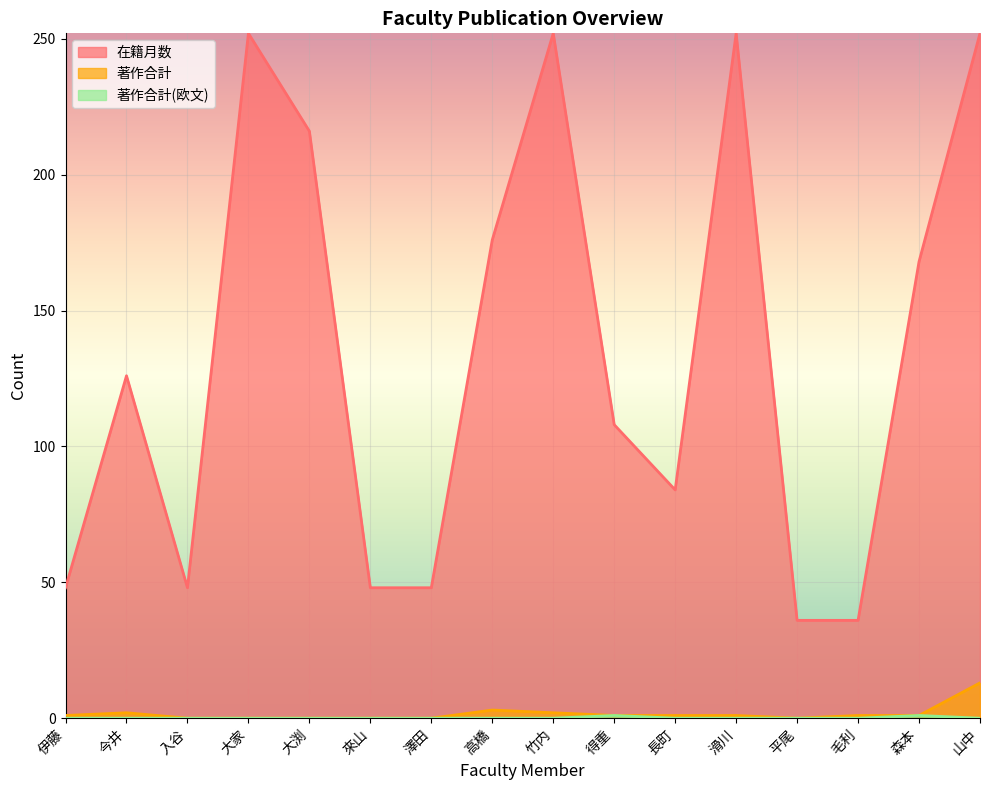

What is the greatest value displayed?

252